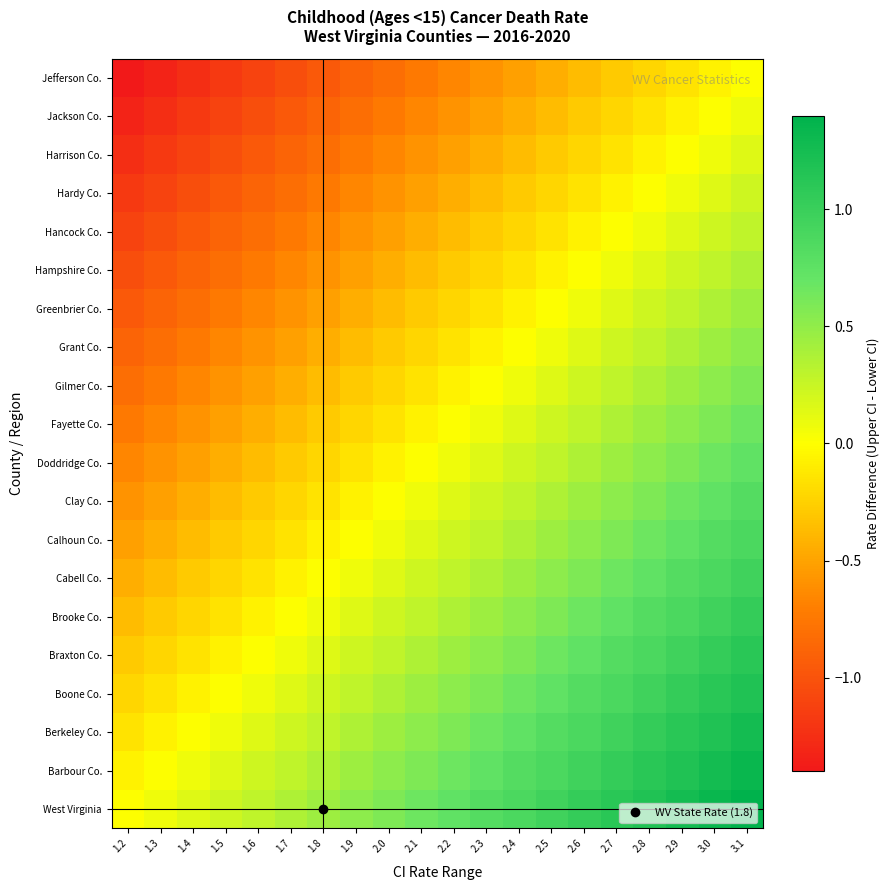

What is the difference between the highest and lowest values at 2.8?

1.4